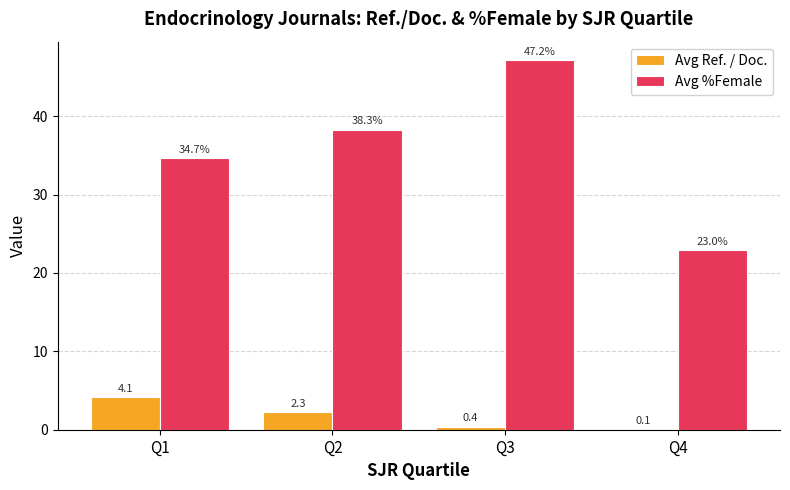

Are the bars grouped side by side (vs. stacked)?

Yes